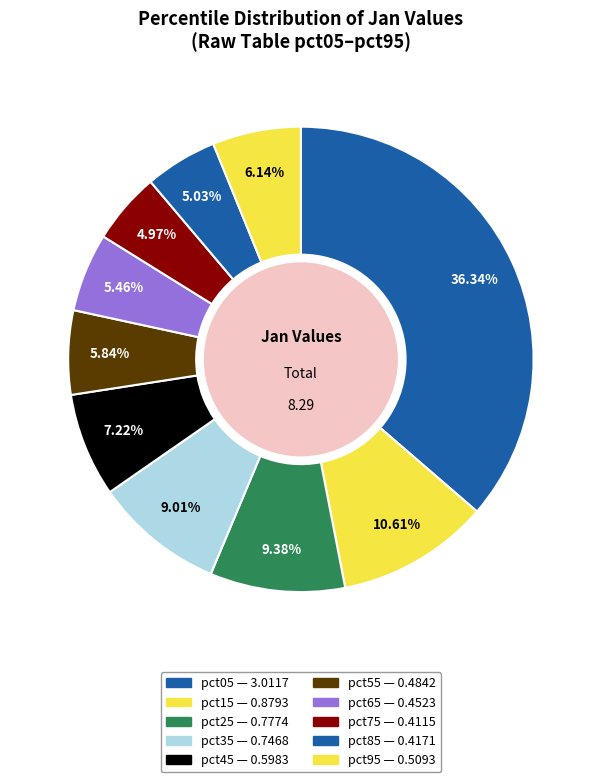

How many slices are in this pie chart?

10